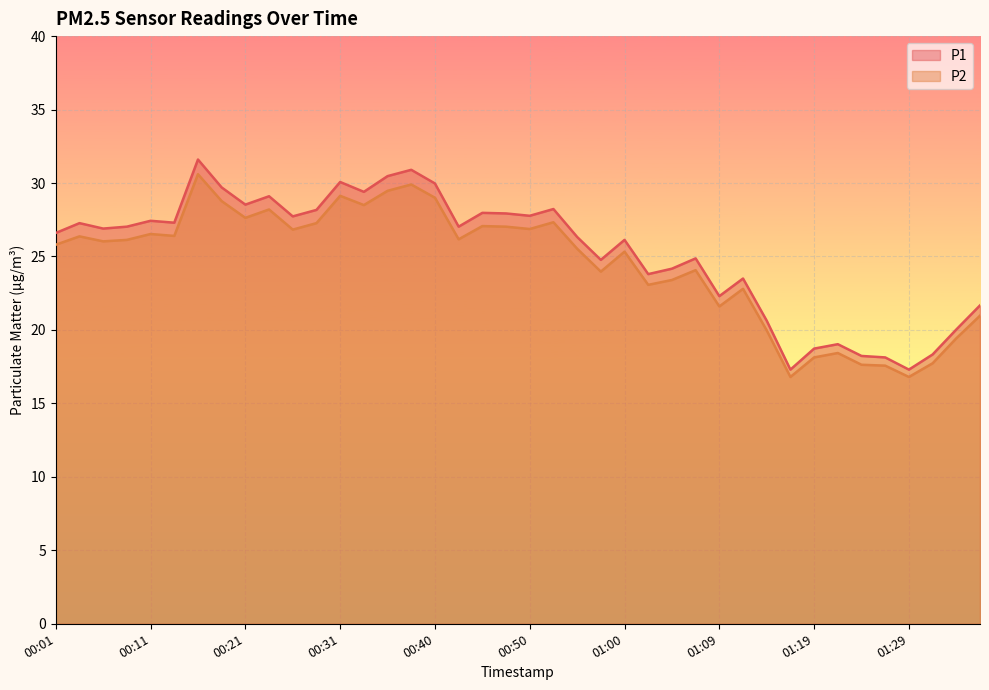

What is the difference between the second highest and second lowest values in the P1 series?

13.6